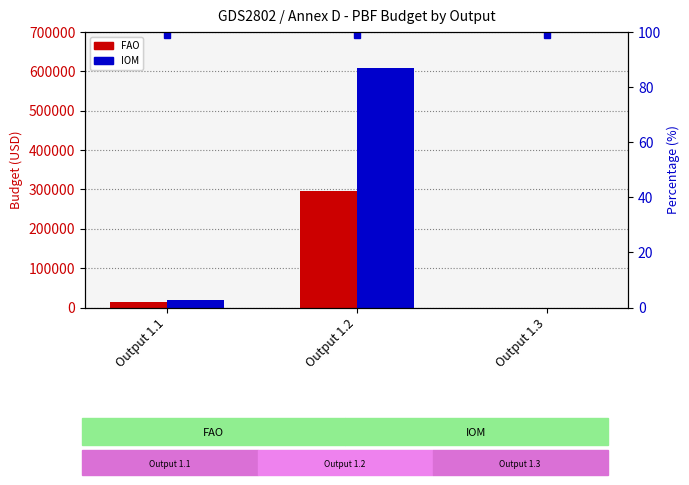

At which category does the chart reach its minimum across all series?

Output 1.3